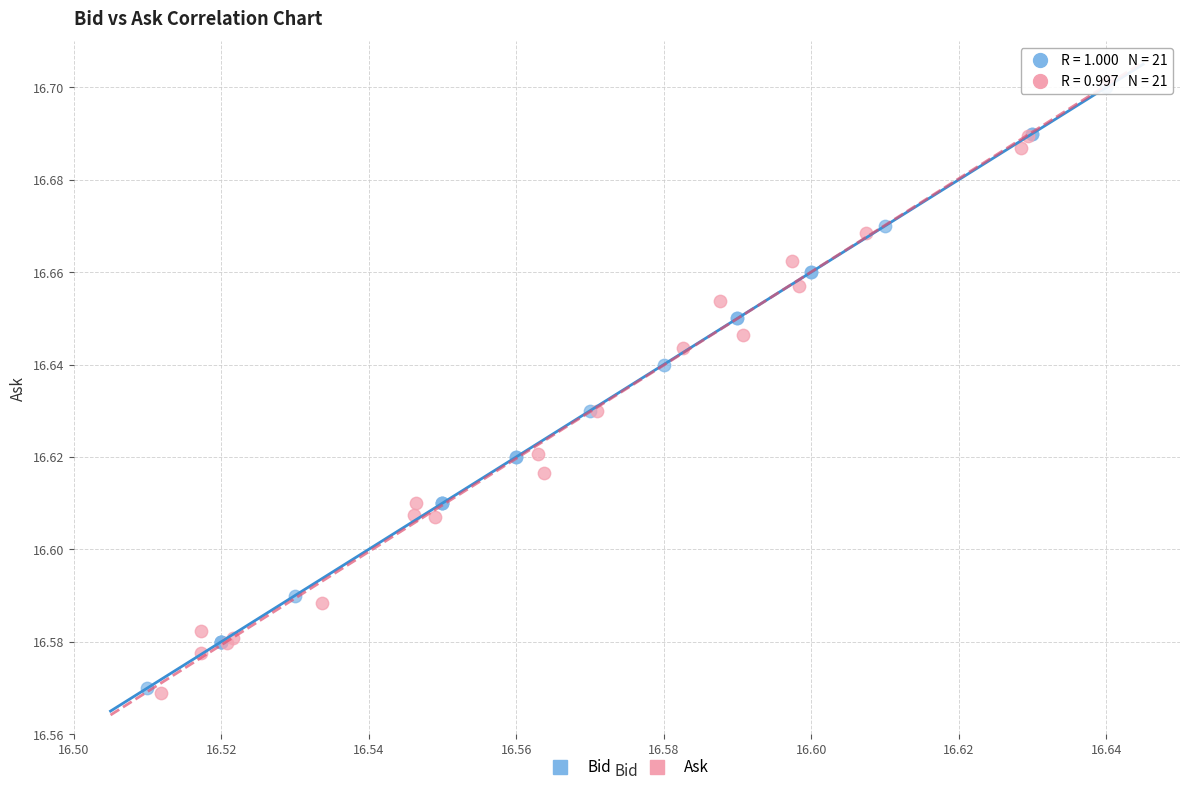

Which series has the widest spread of Y values?

Ask